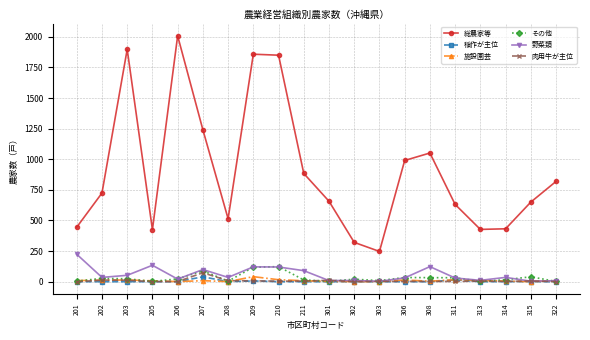

True or false: 総農家等 and 施設園芸 cross at least once.

False